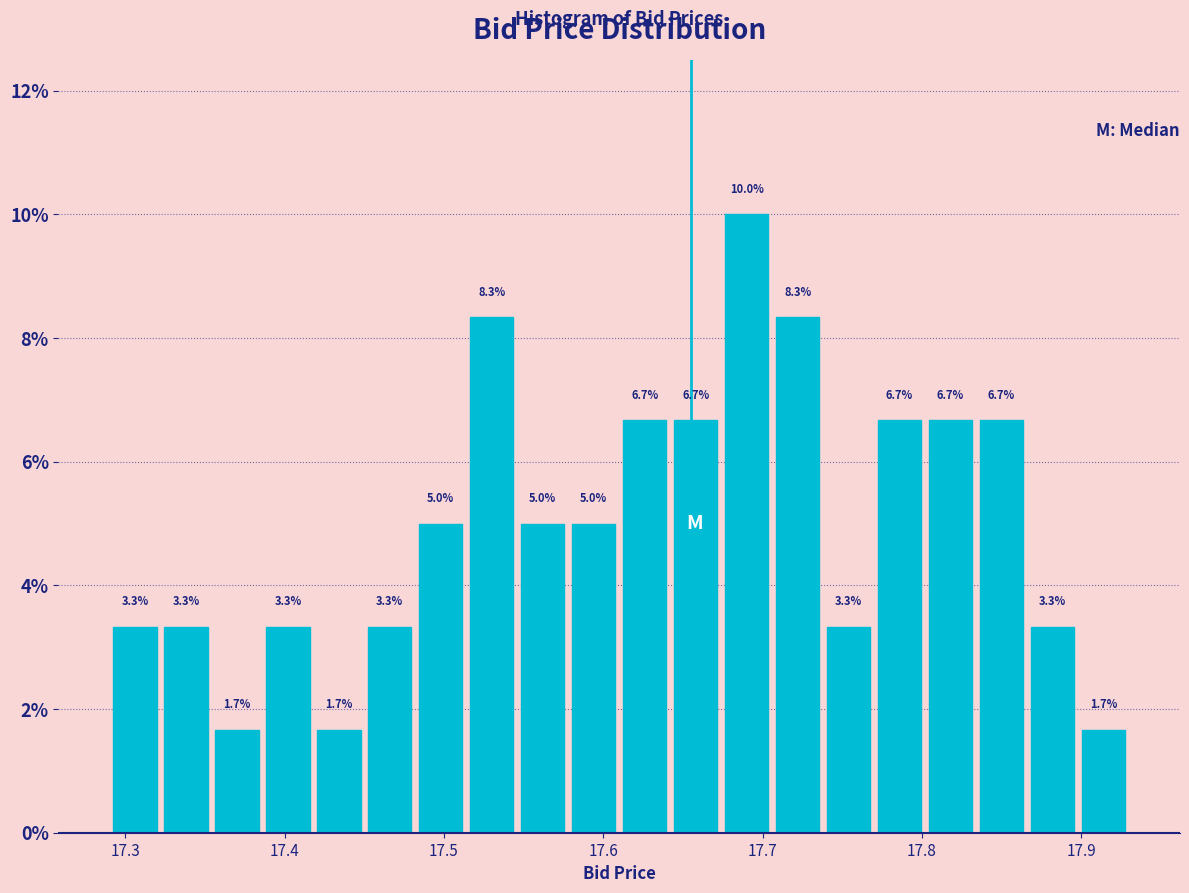

Read against the x-axis, roughly where is the centre of the tallest bar?

17.69